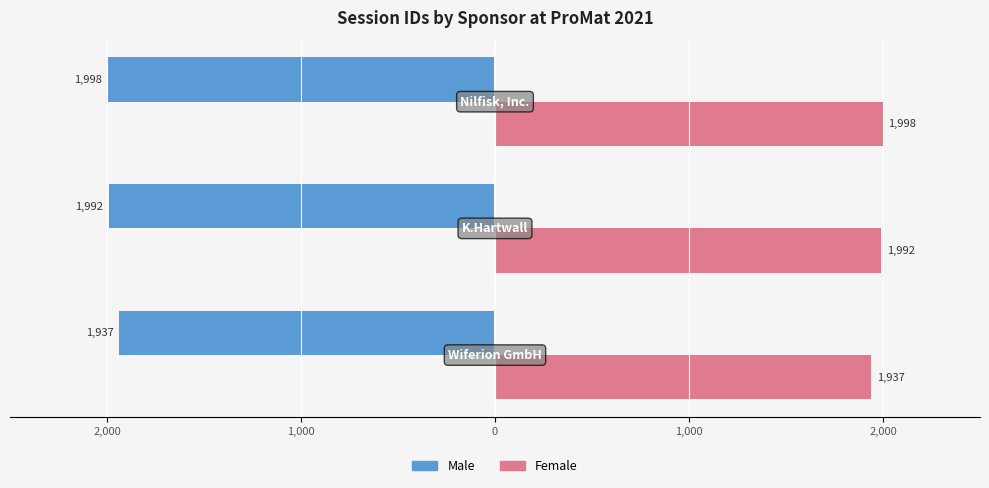

What are all the series names shown in the legend?

Male, Female